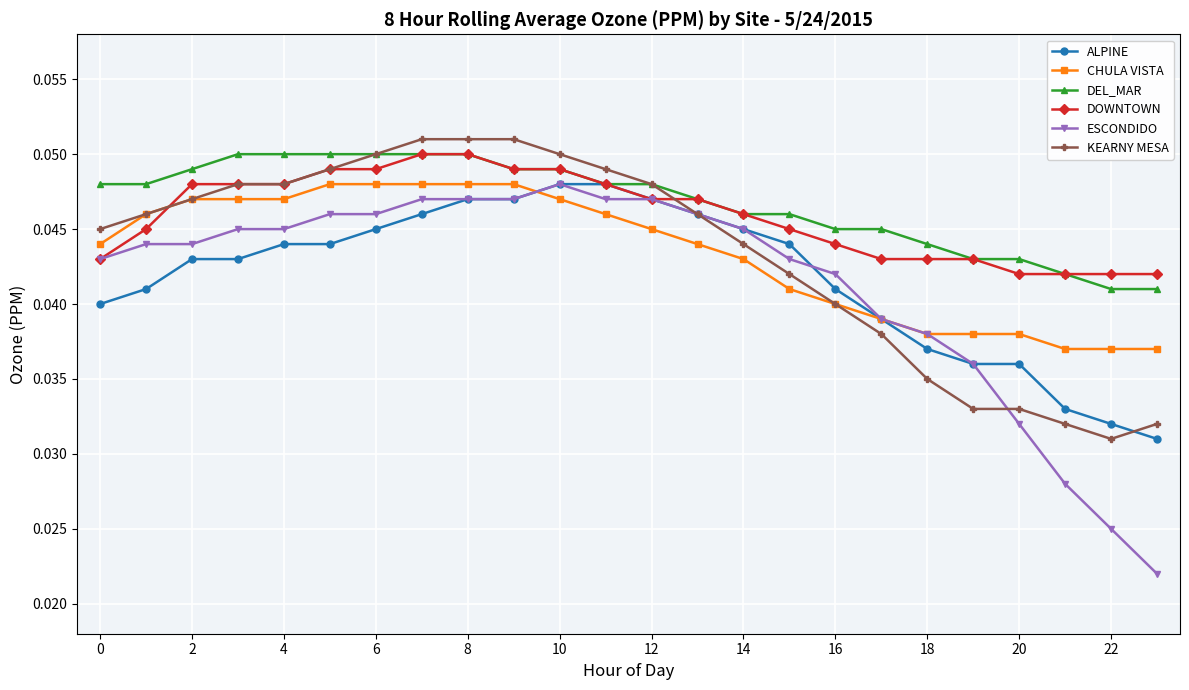

Count the KEARNY MESA values in the range 0 to 1.

24